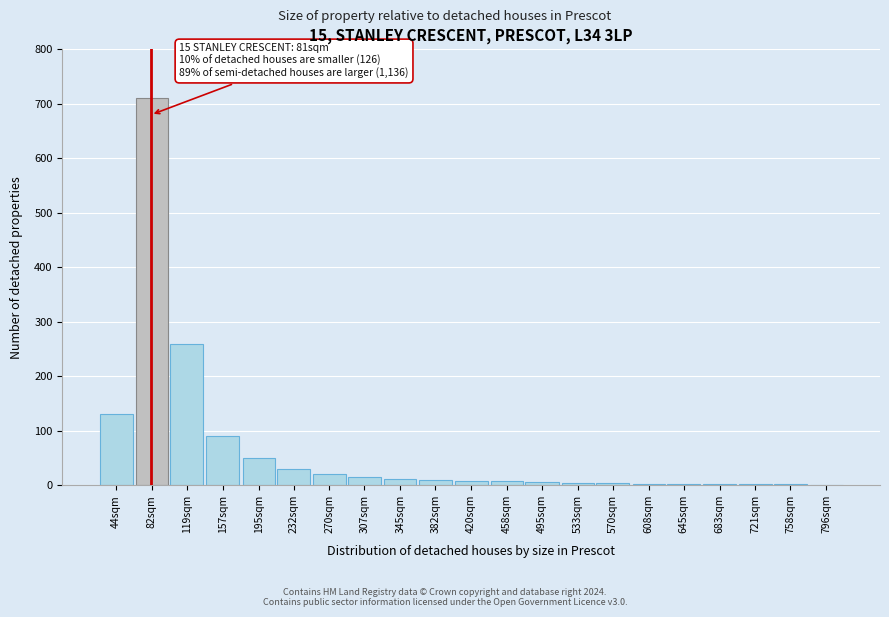

At which label is the value closest to 355?

119sqm